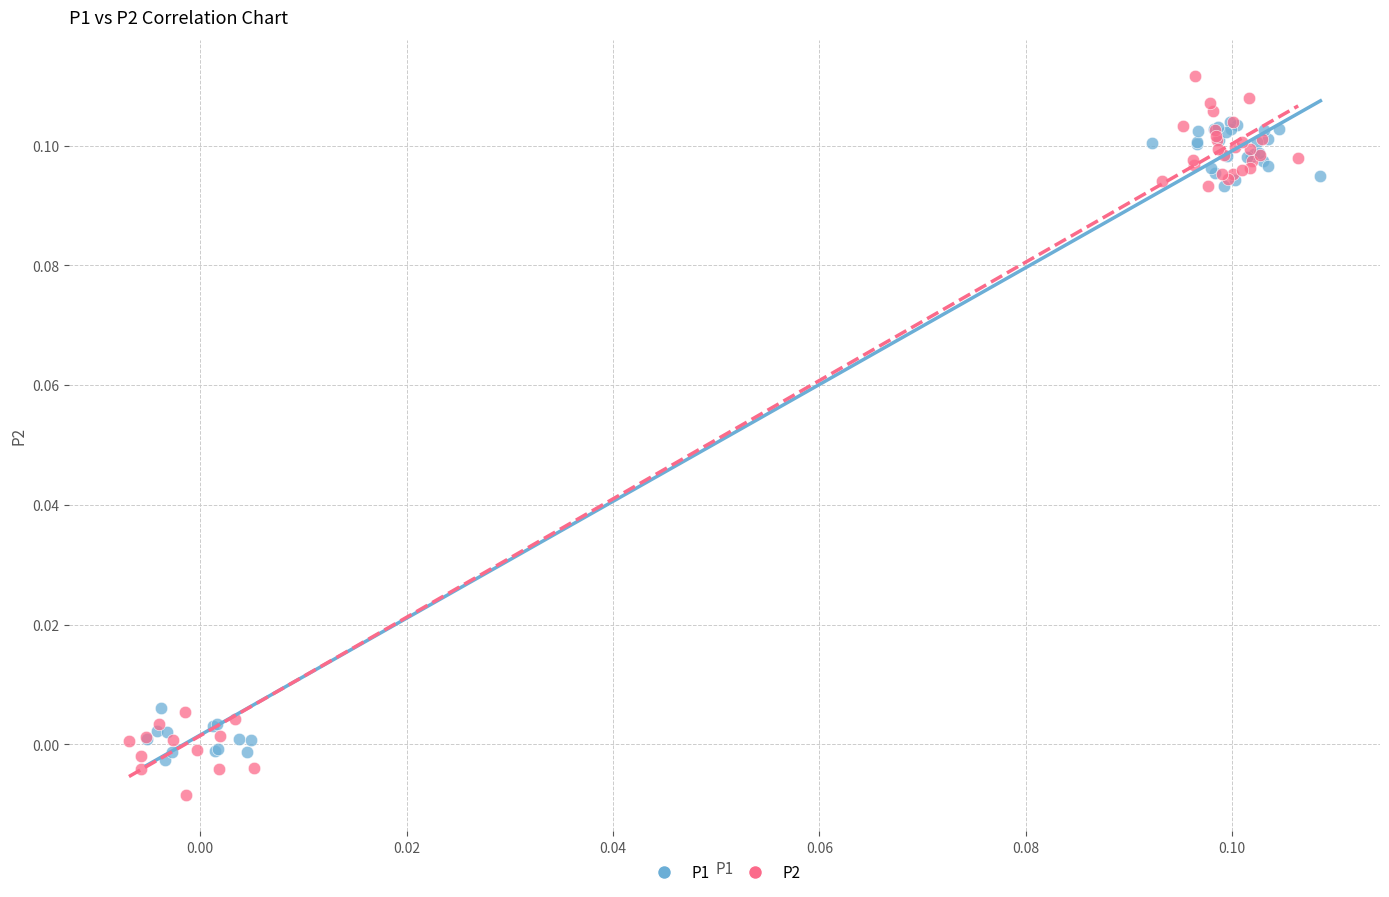

Which series contains the lowest Y value?

P2